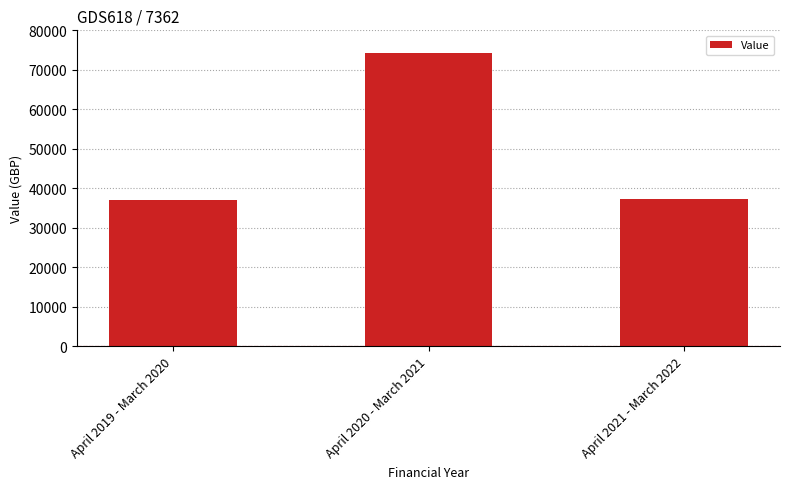

Approximately how many times larger is the value at April 2020 - March 2021 compared to April 2021 - March 2022?

2.0